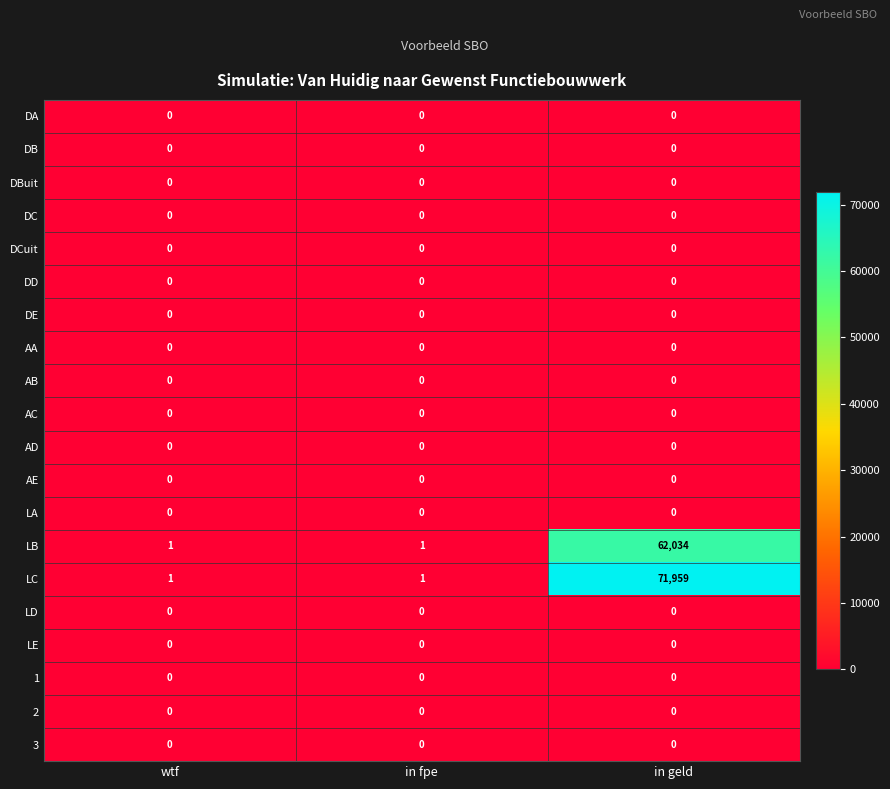

True or false: DC has a value of 0 at in fpe.

True